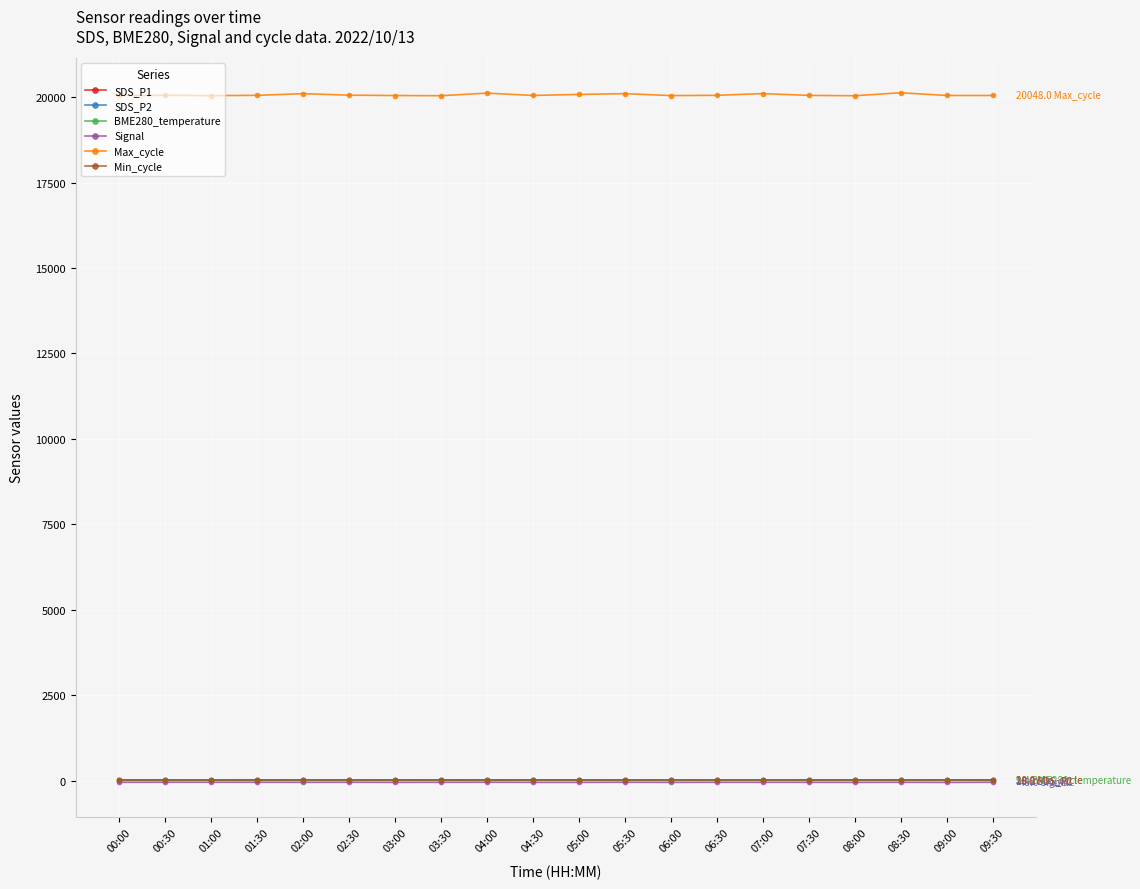

Which series has the largest range (max minus min)?

Max_cycle